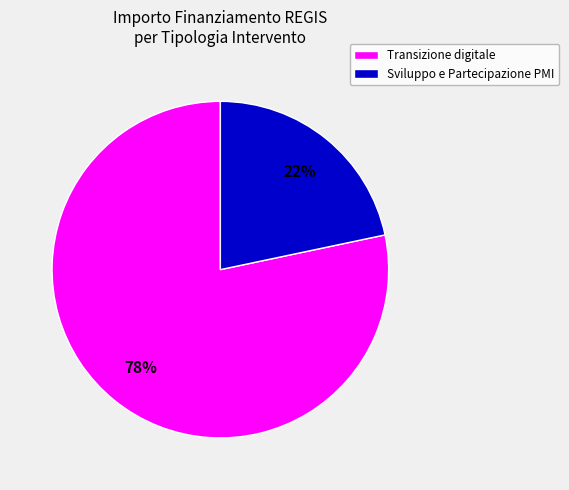

To the nearest percent, what is the average slice percentage?

50%